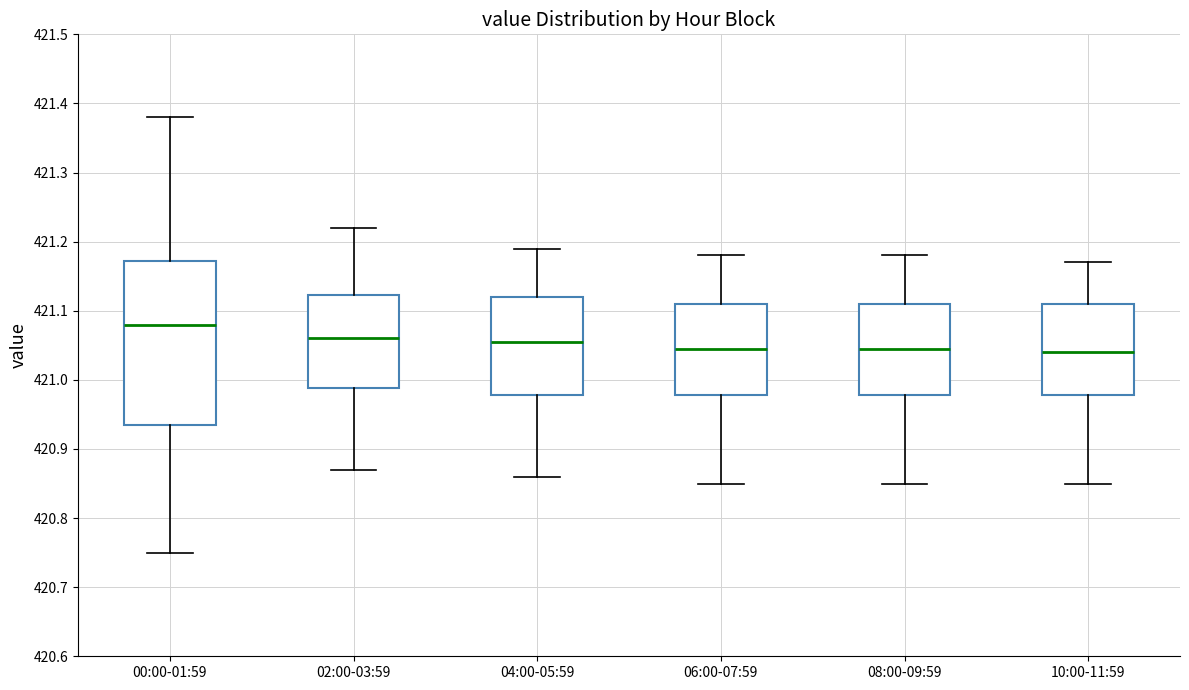

Reading left to right, read every box against the y-axis: the position of its median line, the range the box covers, and the ends of its whiskers. The values are not printed on the chart, so give them approximately, as read against the axis.

00:00-01:59: median 421.08, box 420.94 to 421.17, whiskers 420.75 to 421.38
02:00-03:59: median 421.06, box 420.99 to 421.12, whiskers 420.87 to 421.22
04:00-05:59: median 421.06, box 420.98 to 421.12, whiskers 420.86 to 421.19
06:00-07:59: median 421.05, box 420.98 to 421.11, whiskers 420.85 to 421.18
08:00-09:59: median 421.05, box 420.98 to 421.11, whiskers 420.85 to 421.18
10:00-11:59: median 421.04, box 420.98 to 421.11, whiskers 420.85 to 421.17